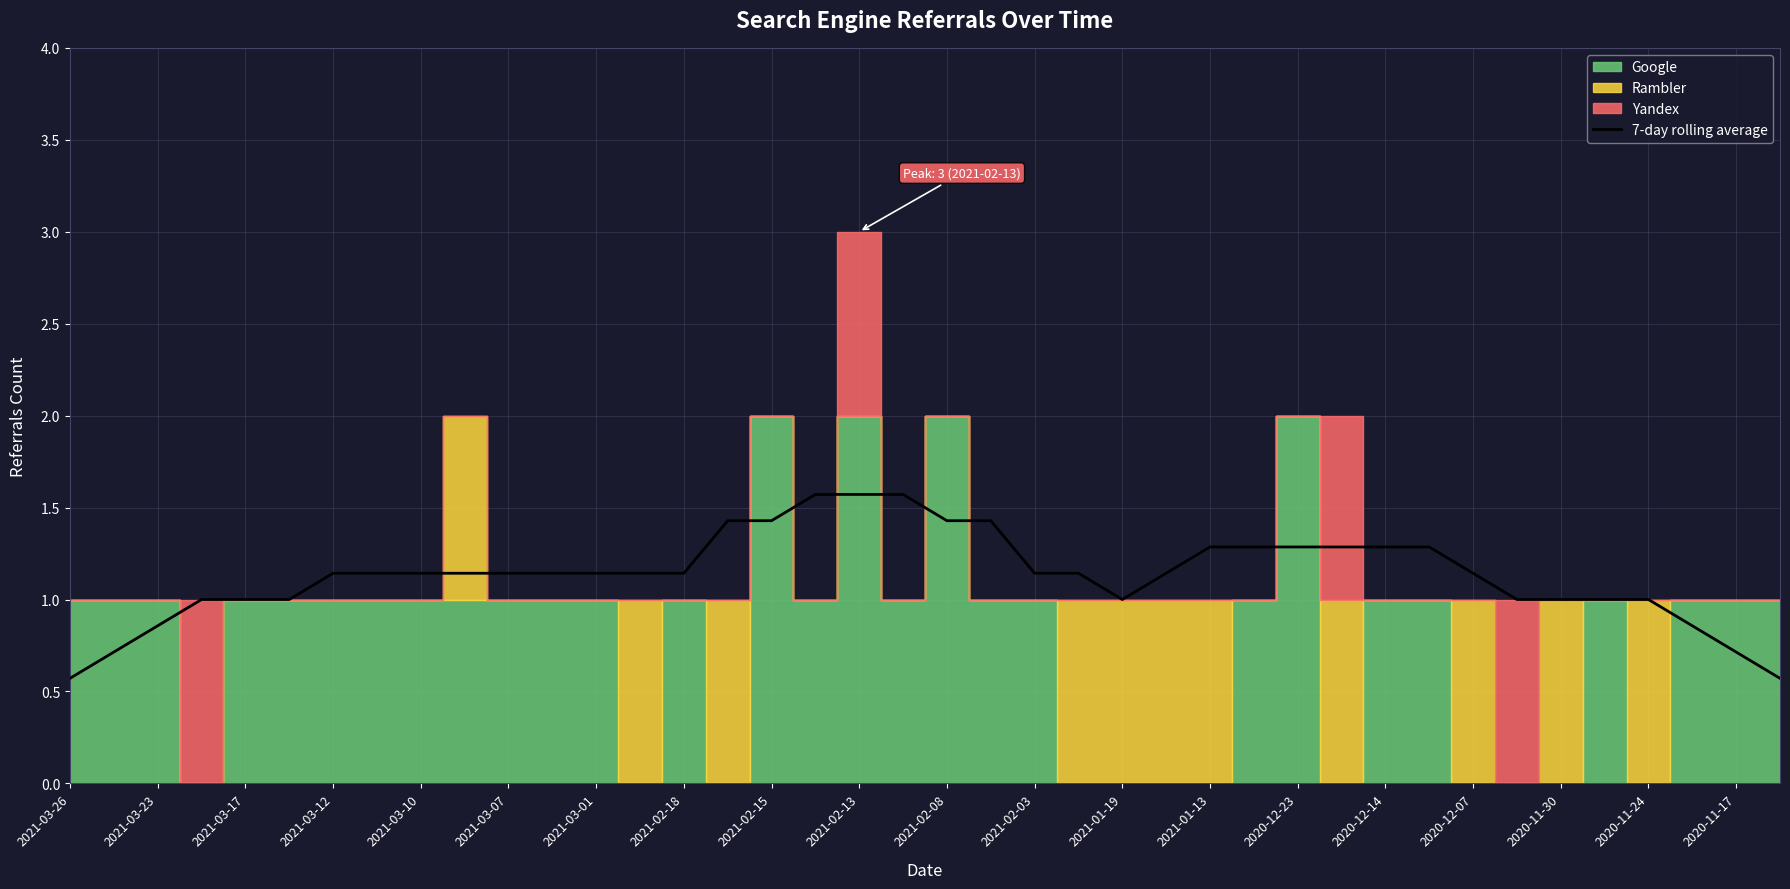

Reading left to right, transcribe all the data shown in this chart.

0.6	0.7	0.9	1.0	1.0	1.0	1.1	1.1	1.1	1.1	1.1	1.1	1.1	1.1	1.1	1.4	1.4	1.6	1.6	1.6	1.4	1.4	1.1	1.1	1.0	1.1	1.3	1.3	1.3	1.3	1.3	1.3	1.1	1.0	1.0	1.0	1.0	0.9	0.7	0.6